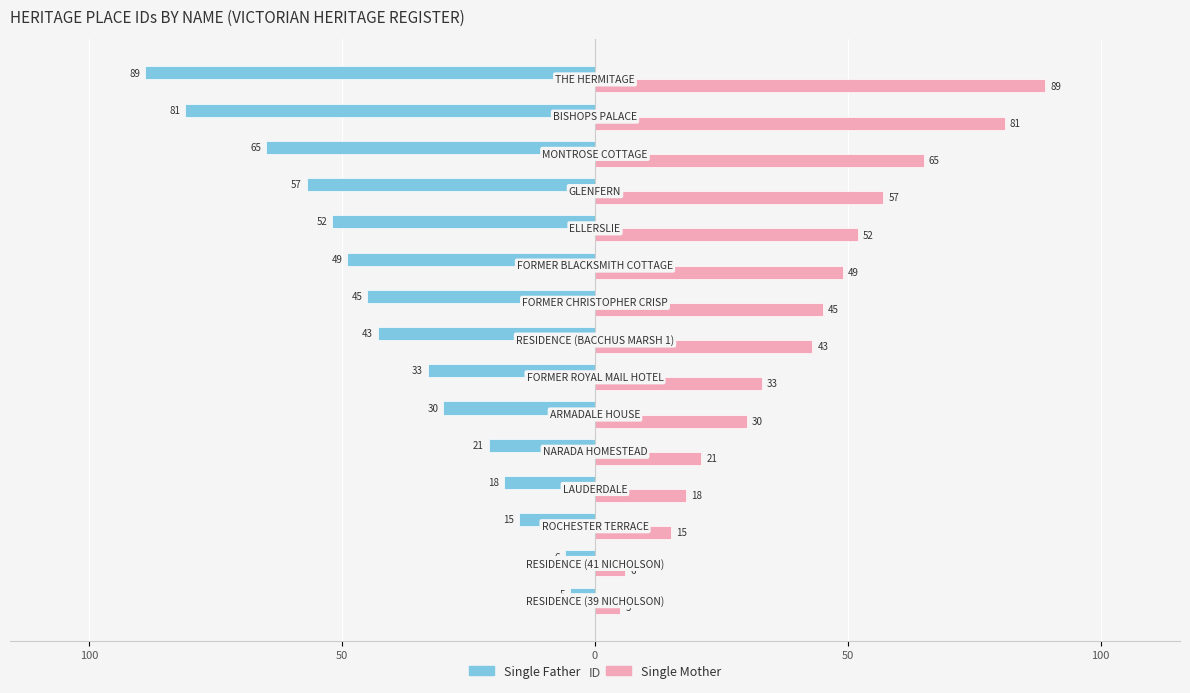

What is the highest value of the Single Father series?

-5